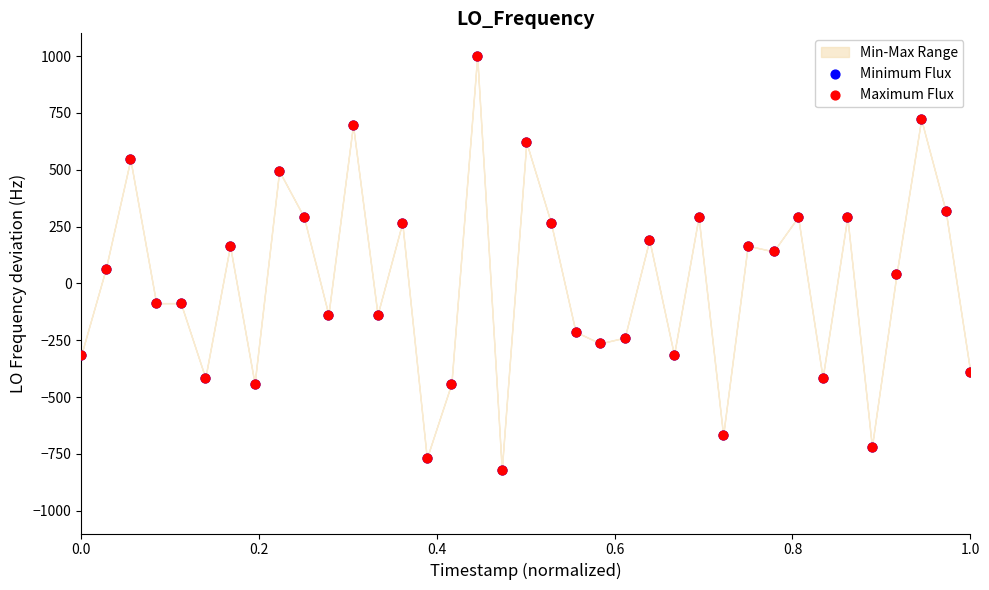

Which series contains the highest Y value?

Minimum Flux